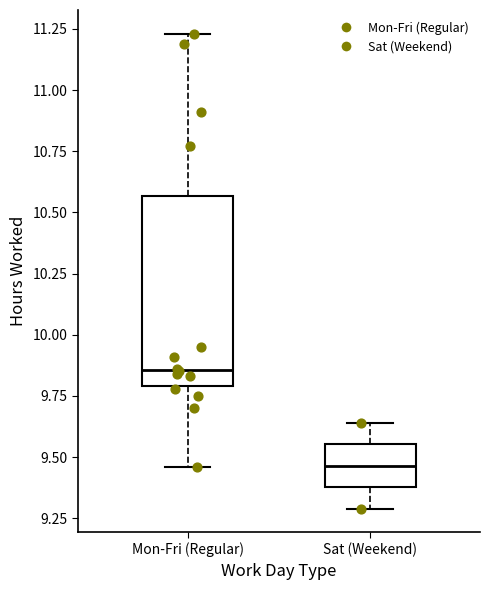

Where is the lower edge of the box for Mon-Fri (Regular) on the y-axis? The values are not printed on the chart, so give them approximately, as read against the axis.

9.80